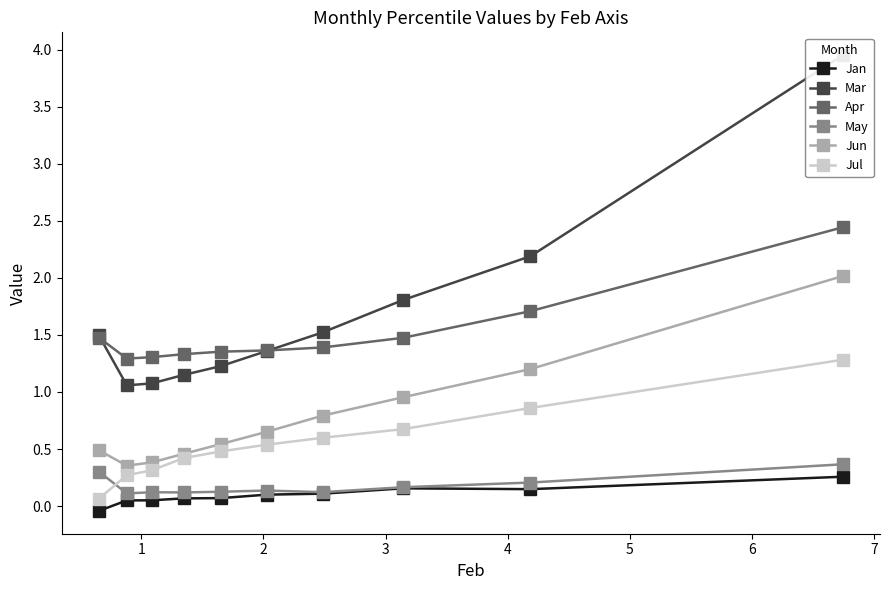

True or false: Mar and Jun cross at least once.

False